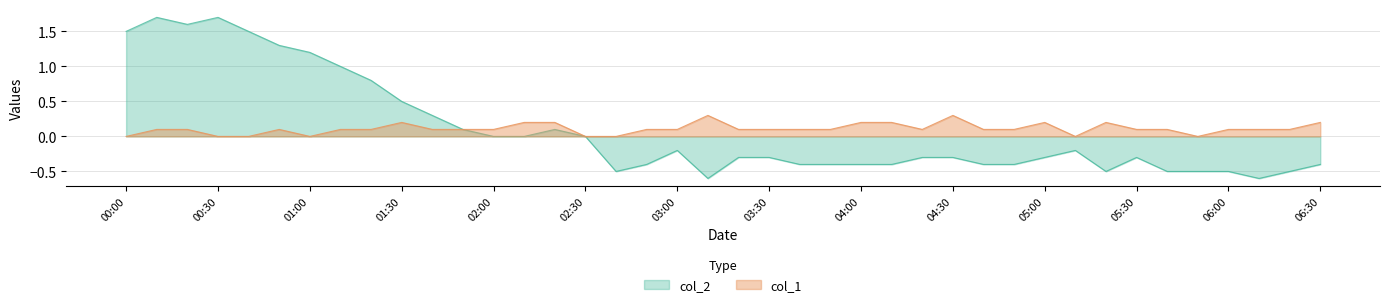

What is the label of the 6th point from the right?

2024/03/09 05:40:00